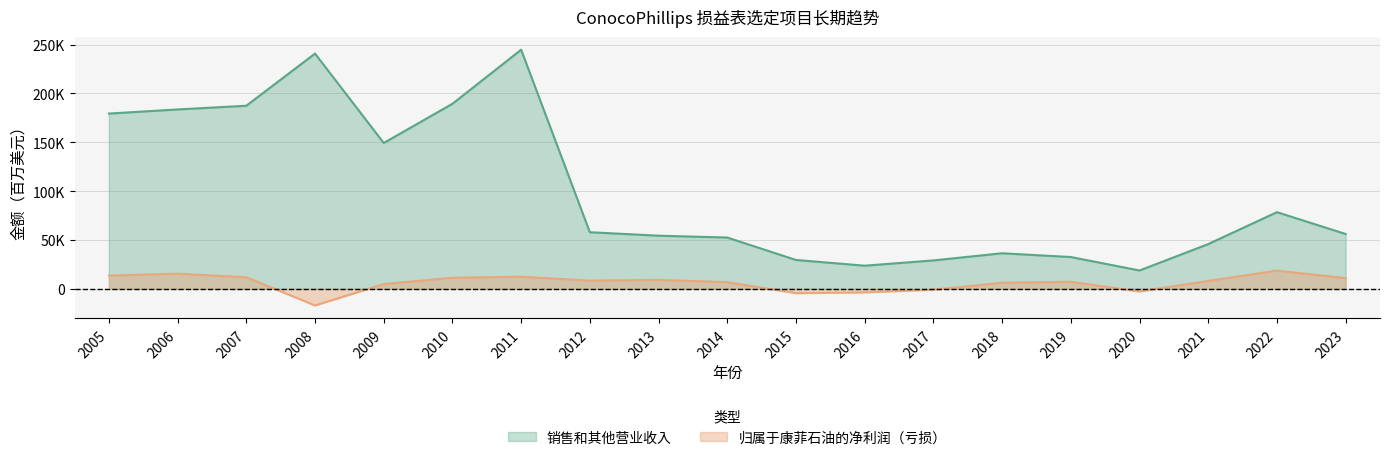

Which category has the highest value across all series?

2011